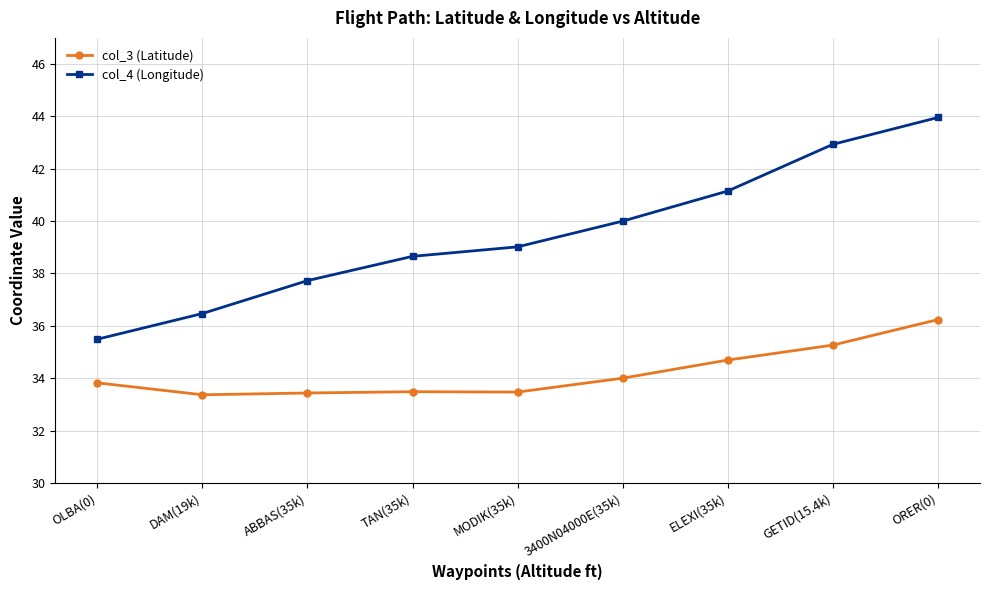

What is the maximum value shown in the chart?

44.0